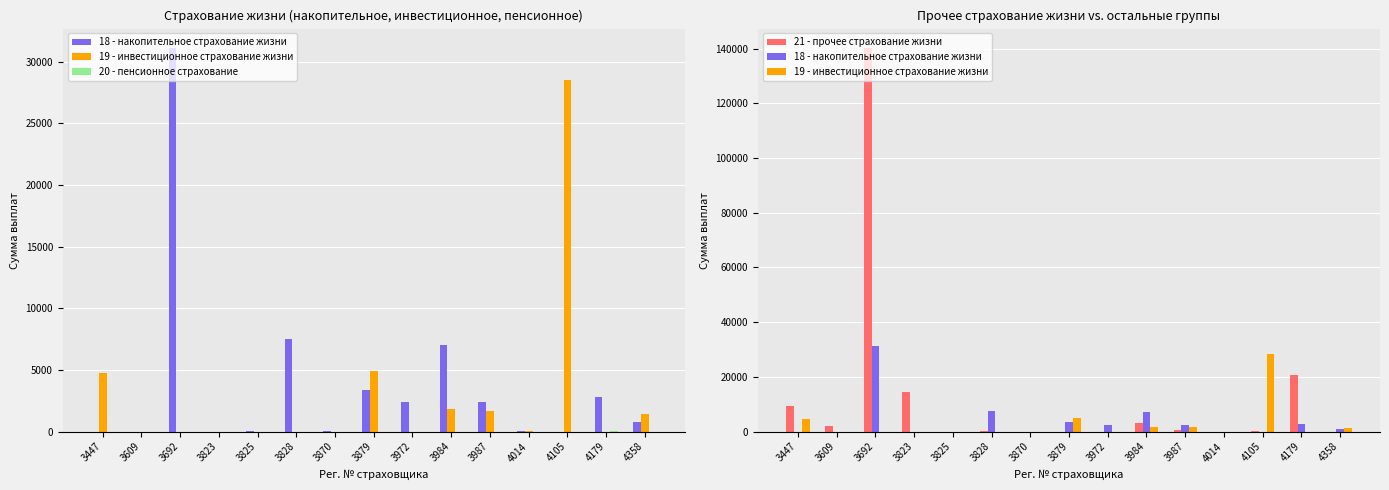

Count the number of data series in this chart.

4